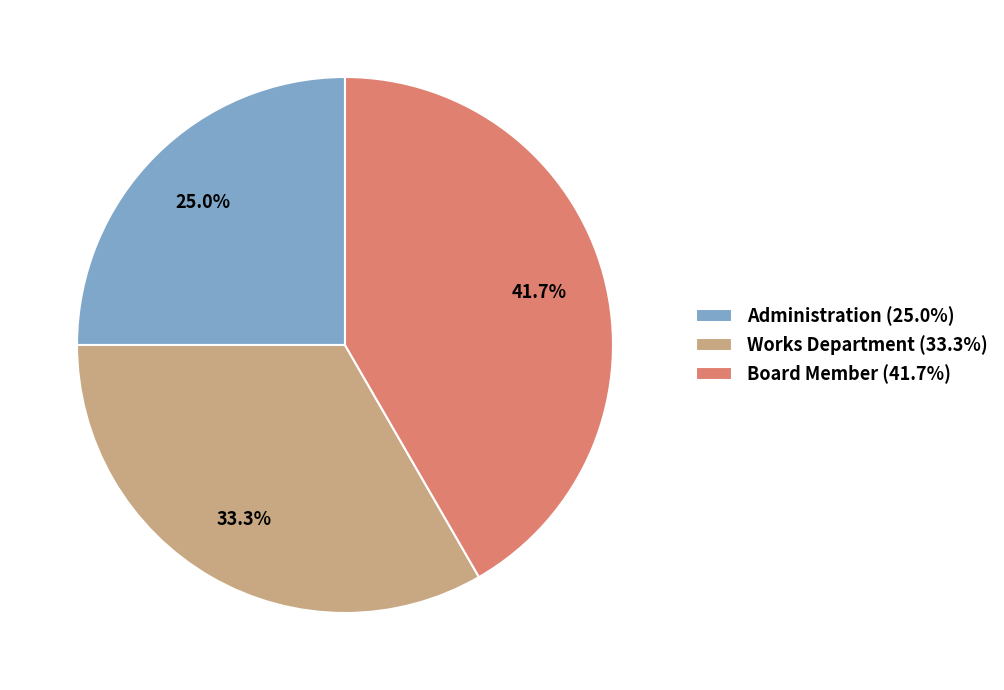

To the nearest percent, what is the difference between the Board Member and Works Department slice percentages?

8%